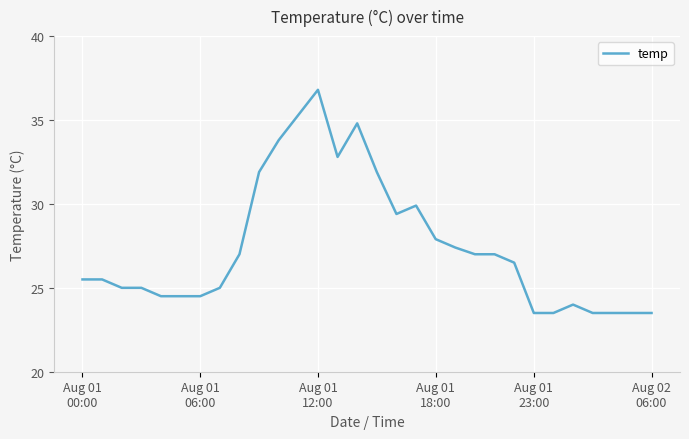

What is the difference between the maximum and minimum values?

13.3